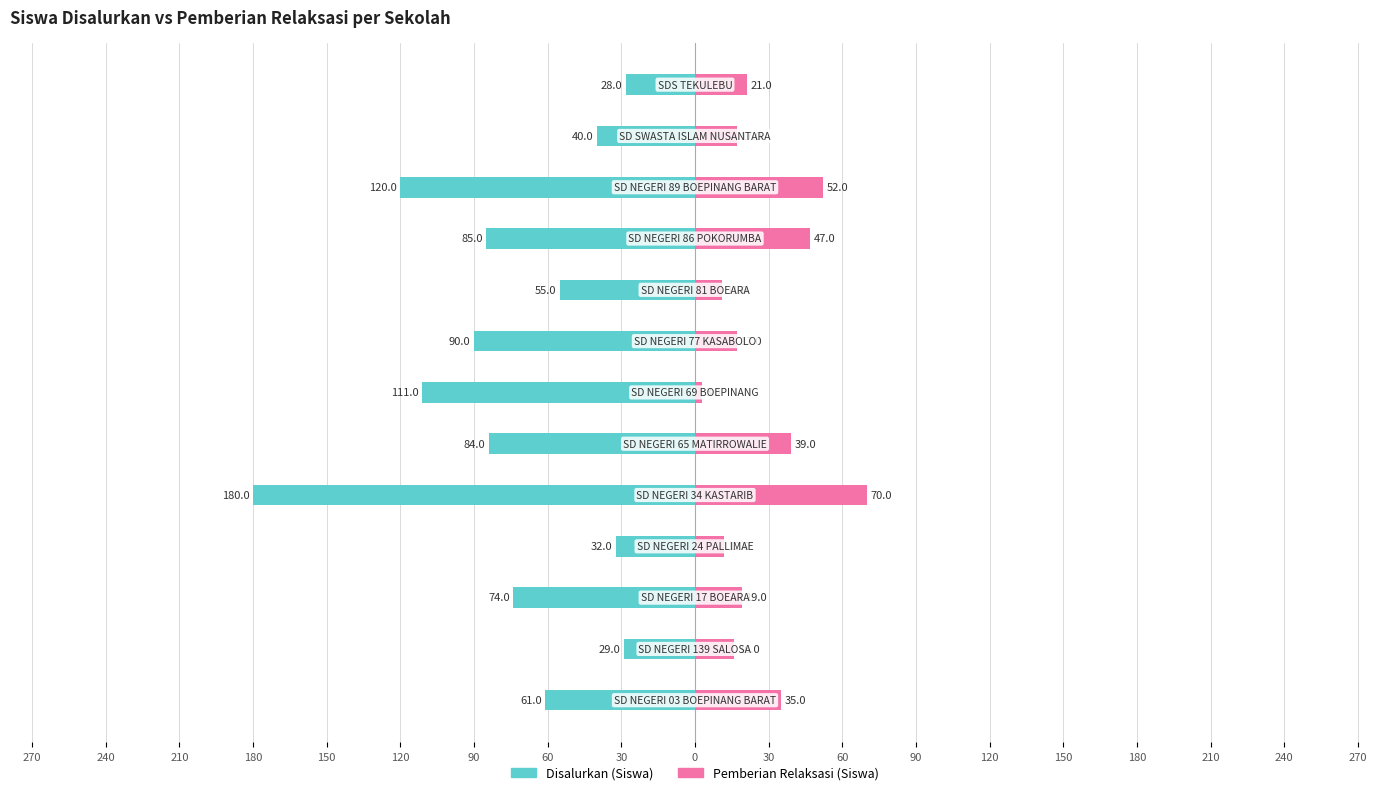

Between 240 and 0, which is larger?

240